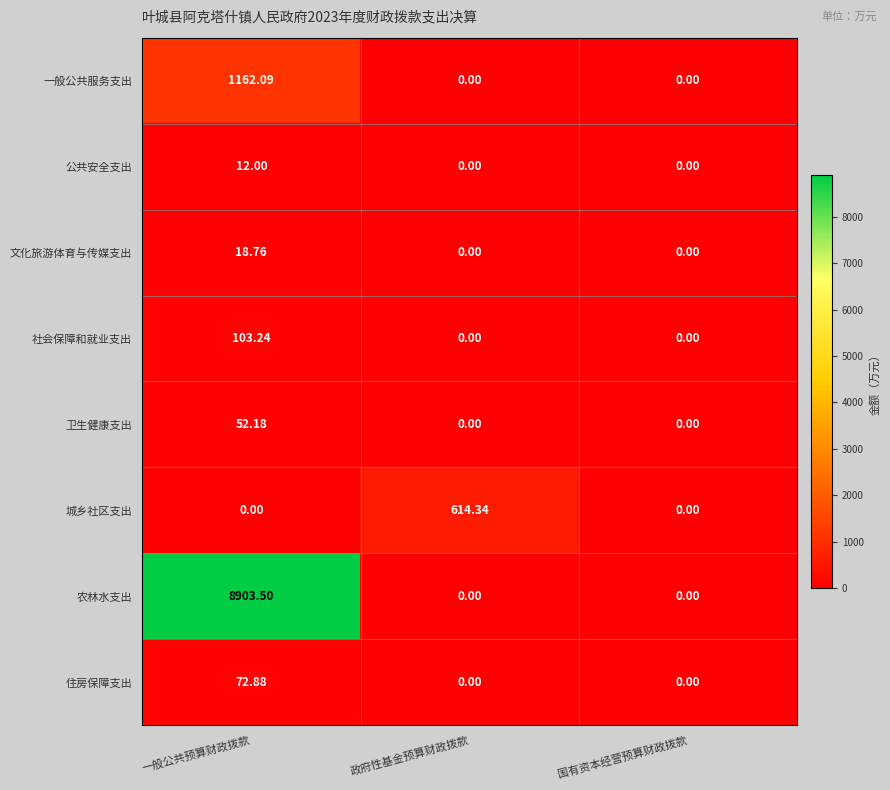

Rank the series by their maximum value, from lowest to highest.

公共安全支出, 文化旅游体育与传媒支出, 卫生健康支出, 住房保障支出, 社会保障和就业支出, 城乡社区支出, 一般公共服务支出, 农林水支出